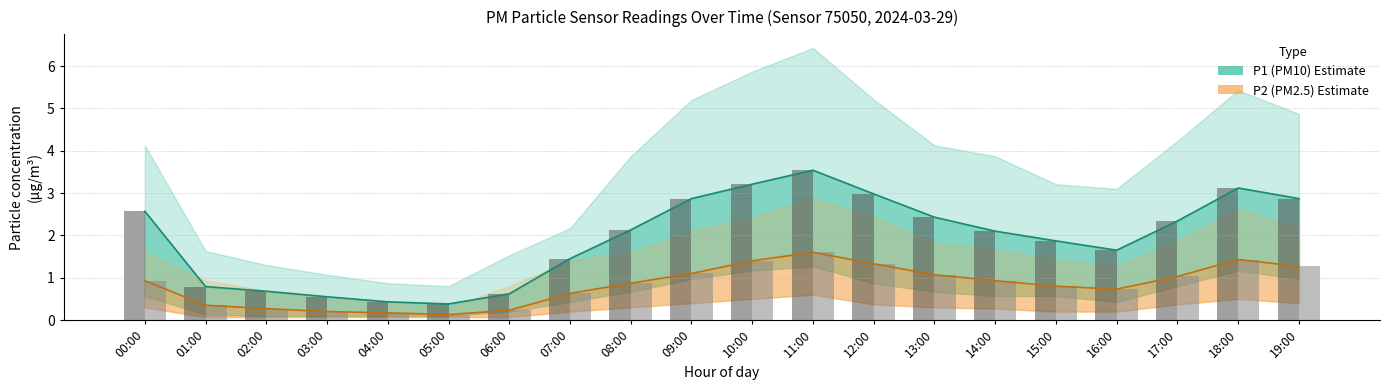

At which label does P1 first exceed 2?

00:00